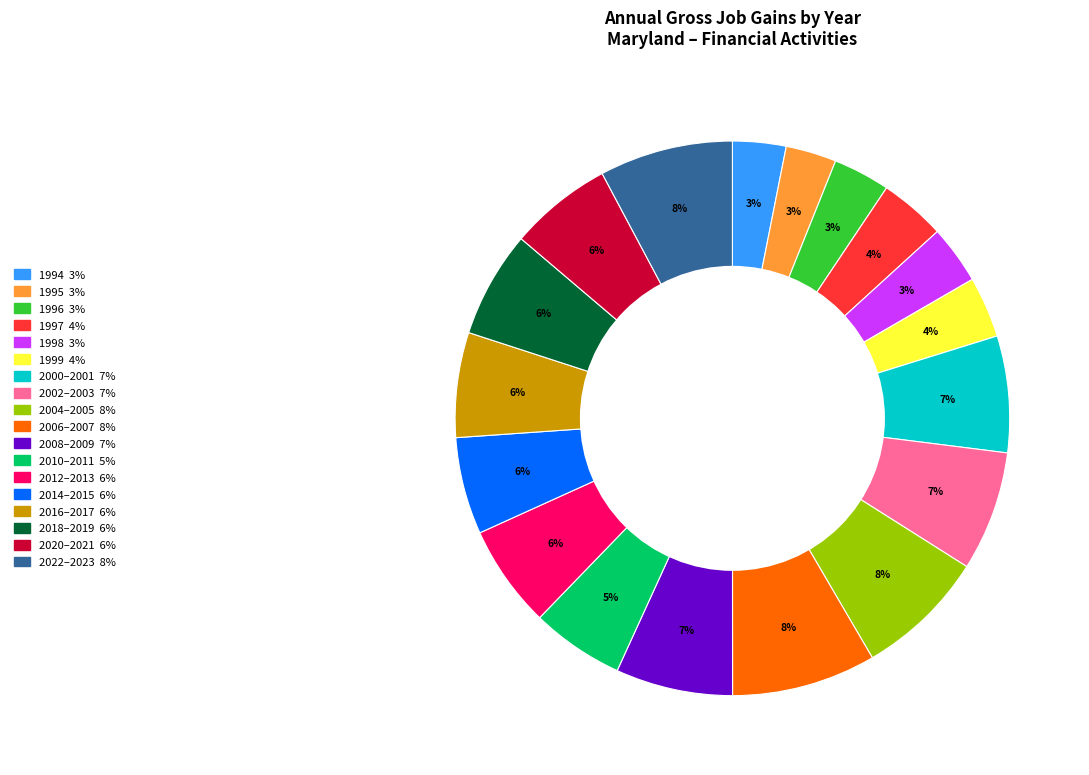

Is there a majority slice in this chart?

No